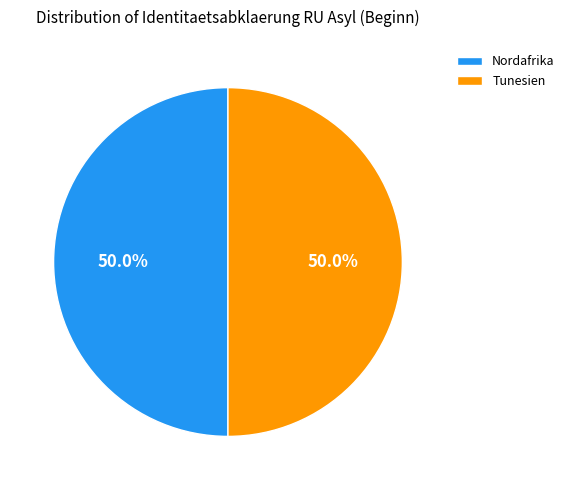

What is the total percentage of Tunesien and Nordafrika?

100.0%